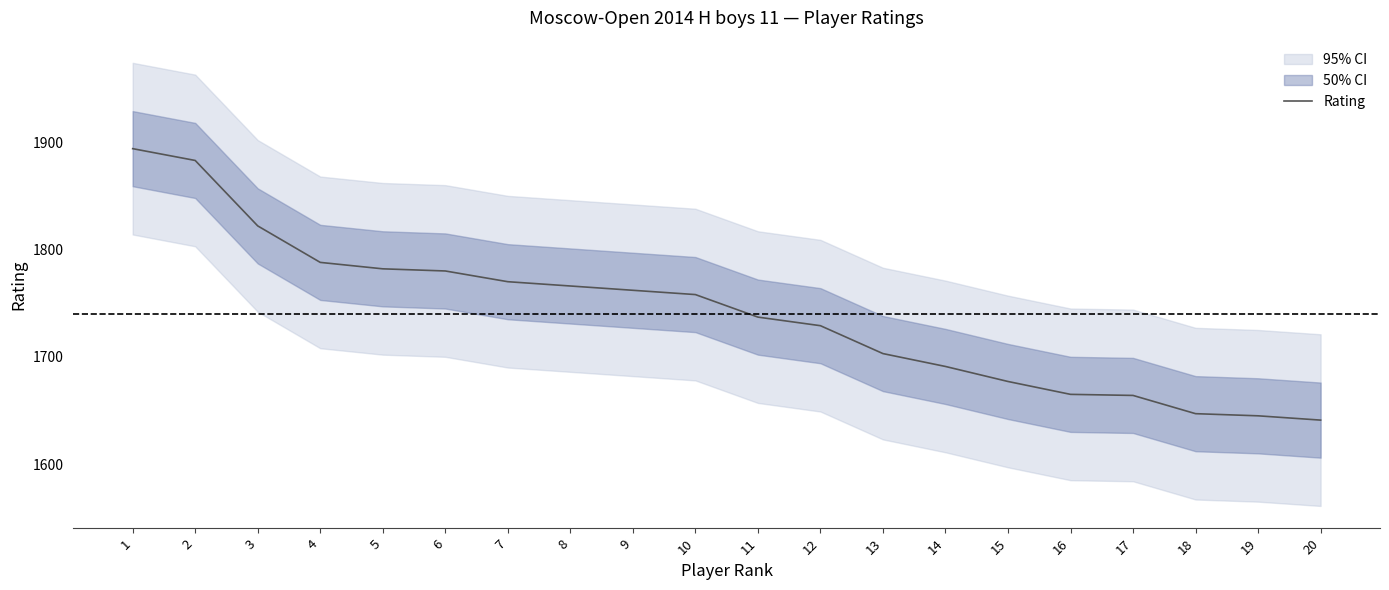

Reading right to left, extract all data points from this chart.

1641	1645	1647	1664	1665	1677	1691	1703	1729	1737	1758	1762	1766	1770	1780	1782	1788	1822	1883	1894